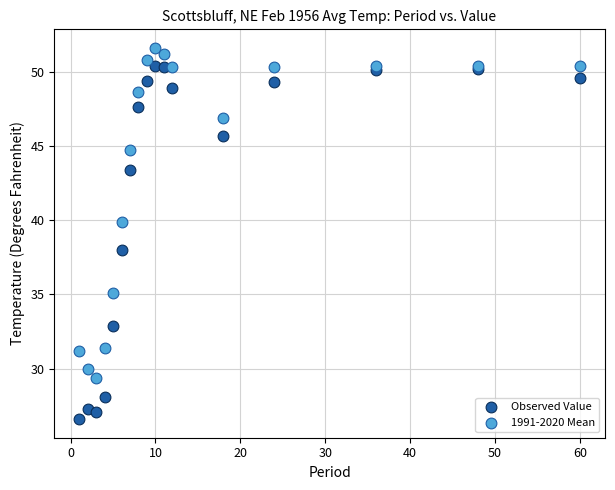

What is the X range (max minus min) for the scatter plot?

59.0